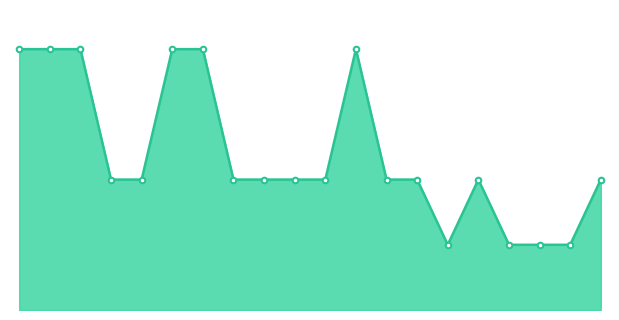

What is the sum of all values?

960